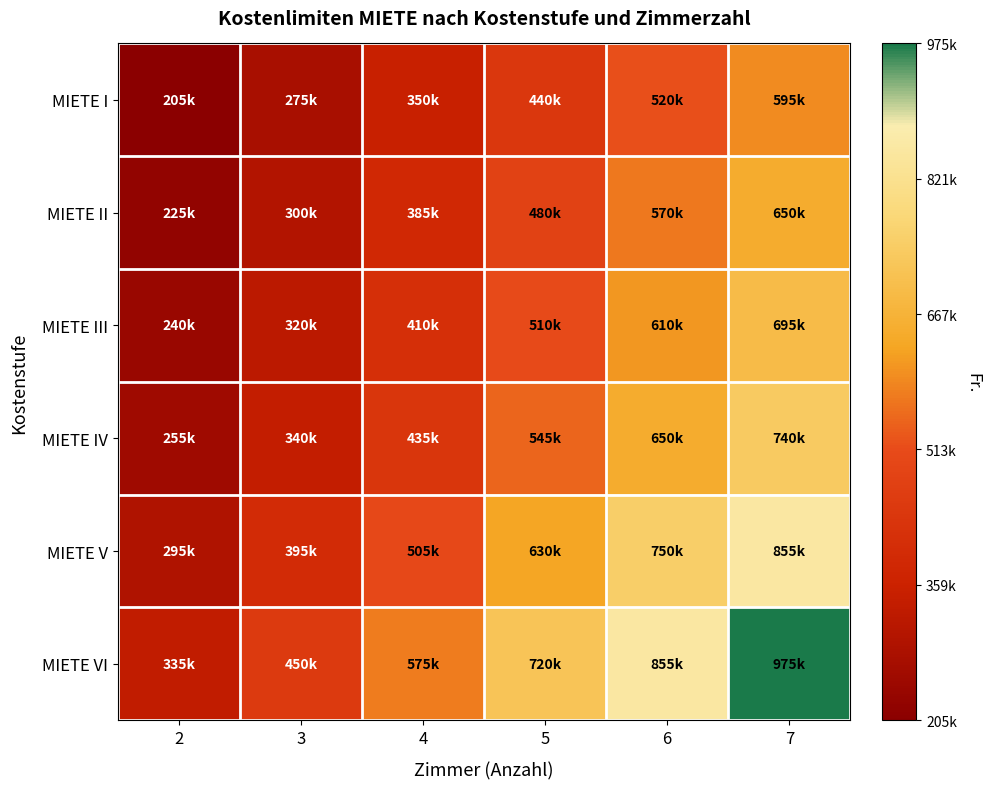

Reading right to left, what are all the values shown in this chart?

MIETE I: 7=595000	6=520000	5=440000	4=350000	3=275000	2=205000
MIETE II: 7=650000	6=570000	5=480000	4=385000	3=300000	2=225000
MIETE III: 7=695000	6=610000	5=510000	4=410000	3=320000	2=240000
MIETE IV: 7=740000	6=650000	5=545000	4=435000	3=340000	2=255000
MIETE V: 7=855000	6=750000	5=630000	4=505000	3=395000	2=295000
MIETE VI: 7=975000	6=855000	5=720000	4=575000	3=450000	2=335000